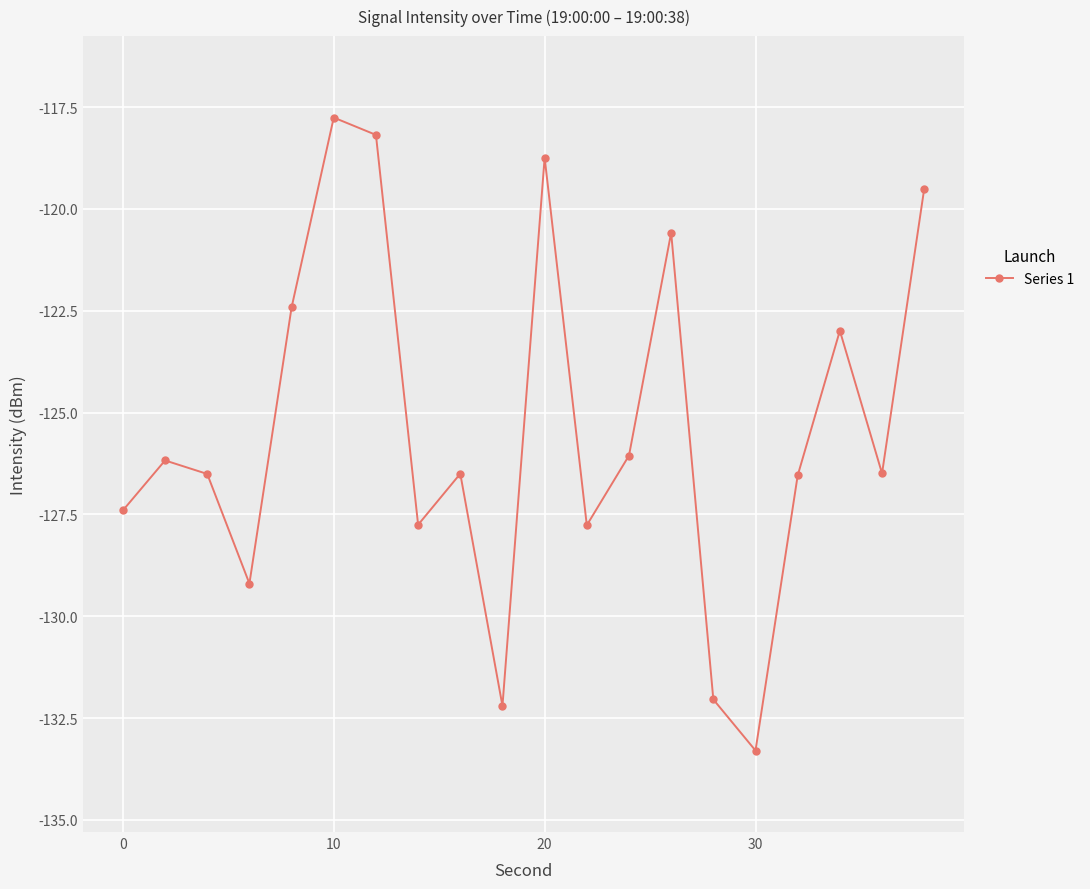

What is the average value?

-125.4